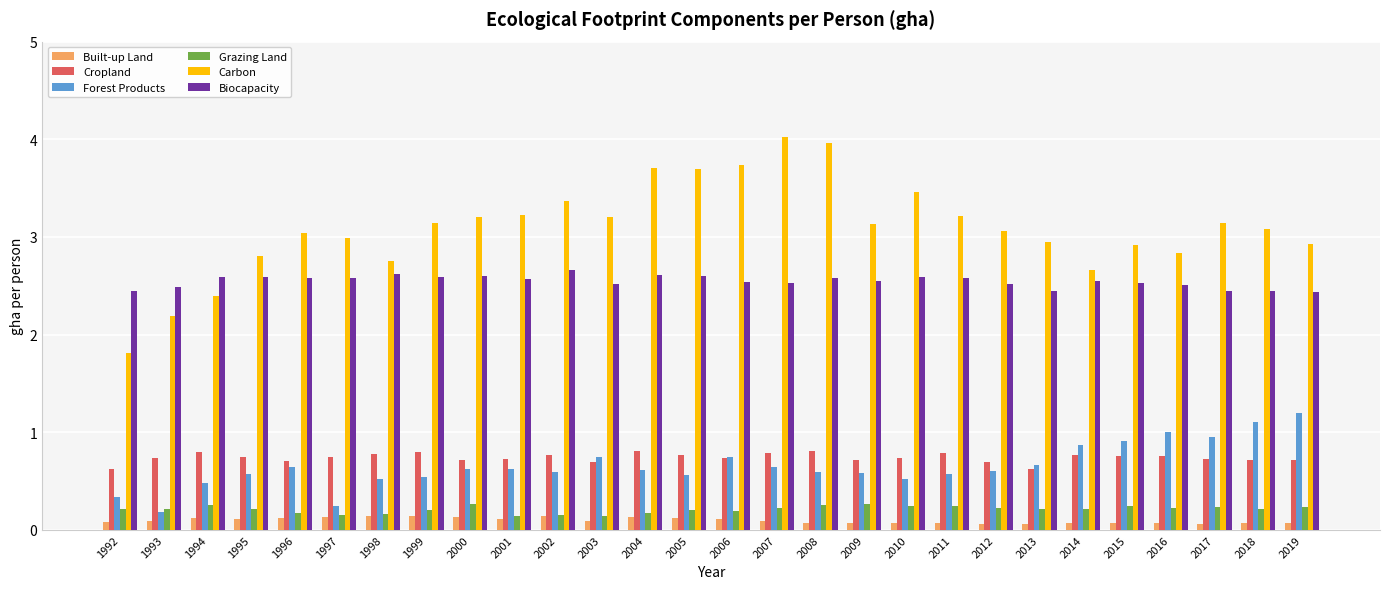

Count the number of data series in this chart.

6